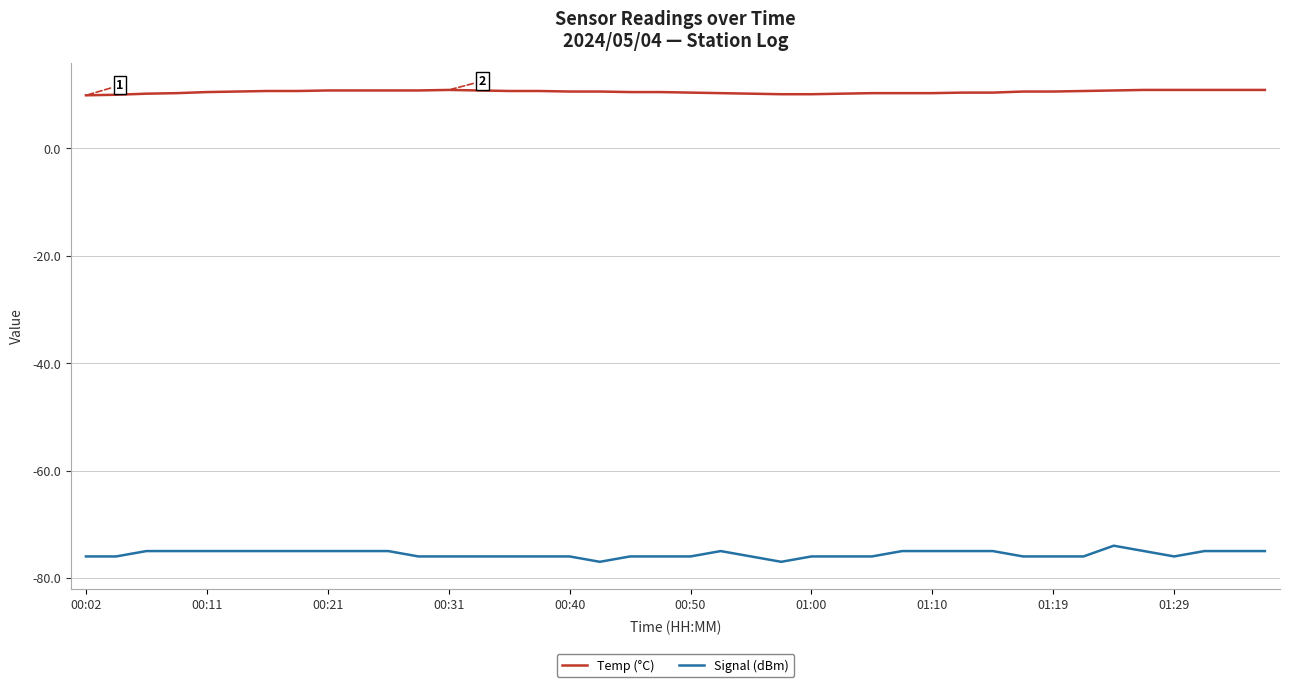

List the series in order of their peak value, lowest first.

Signal (dBm), Temp (°C)